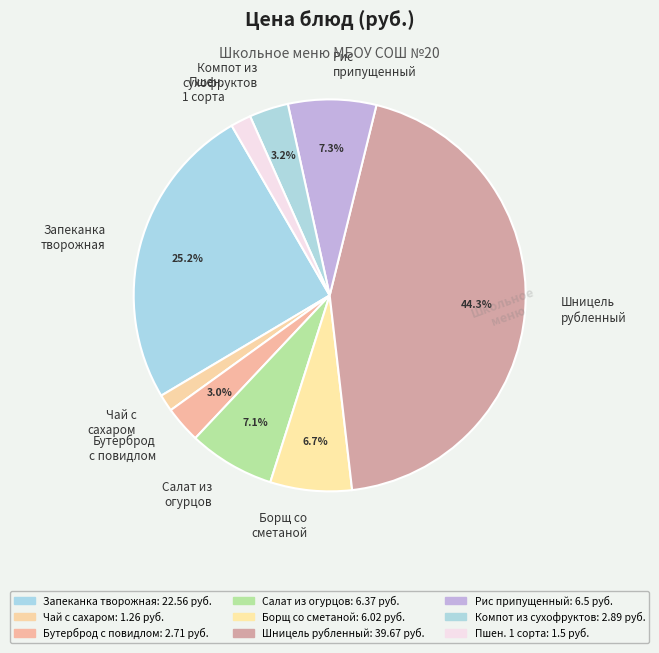

To the nearest percent, what percentage of the pie is Бутерброд с повидлом?

3%